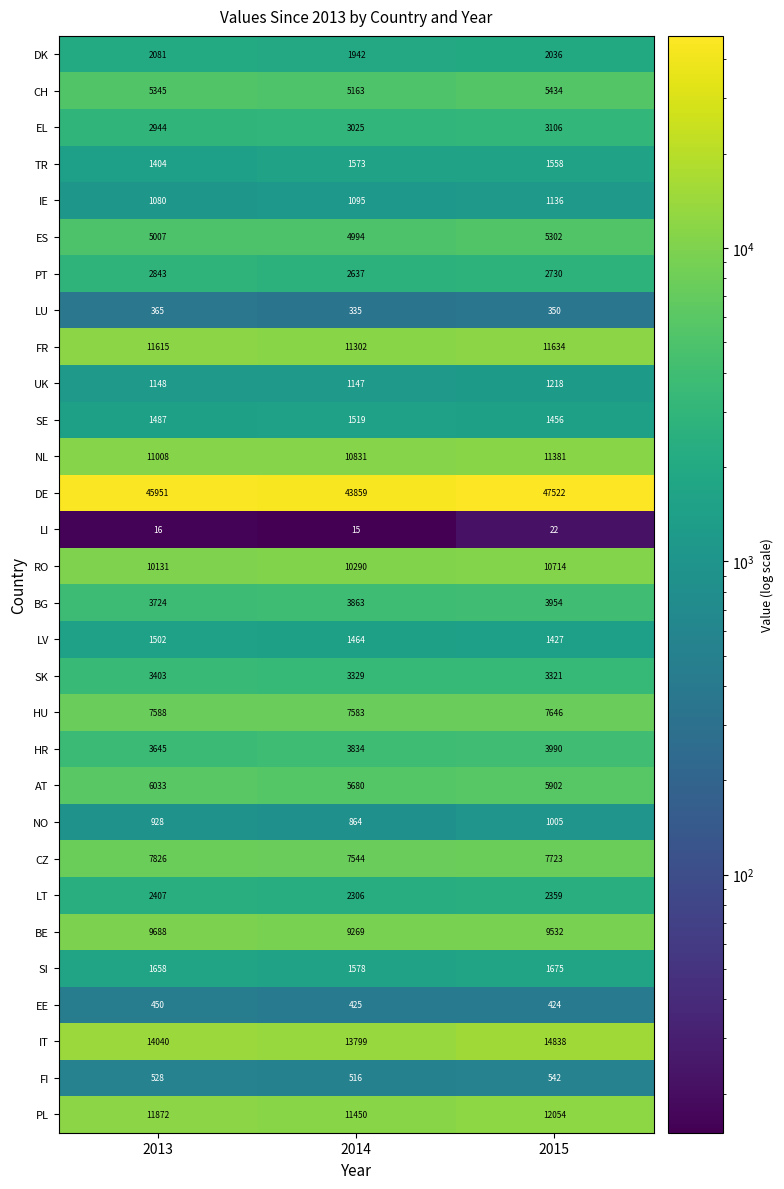

What is the difference between the maximum and minimum values in the BE series?

419